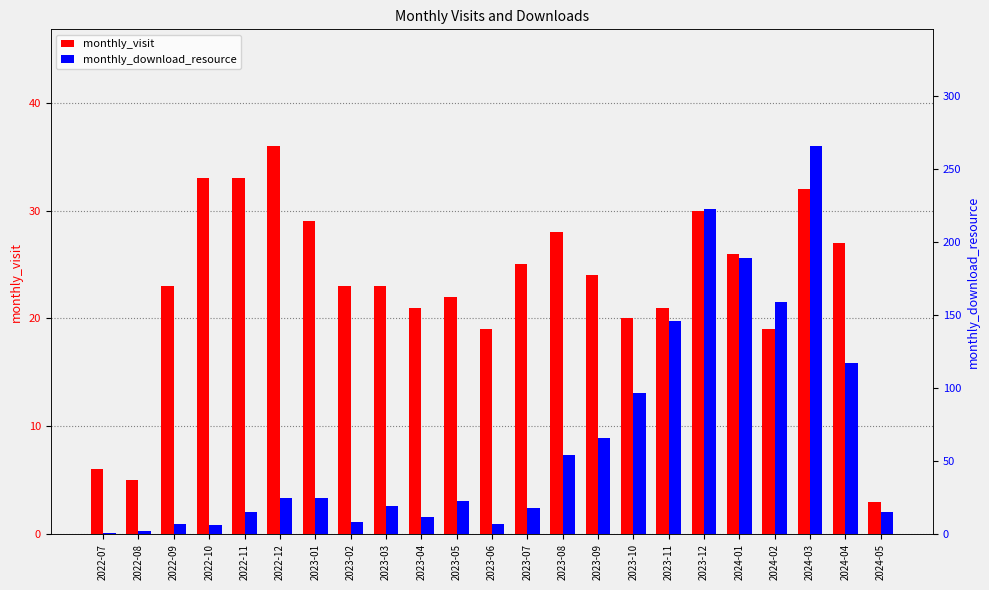

The value of monthly_download_resource at 2023-07 is 31. True or false?

False